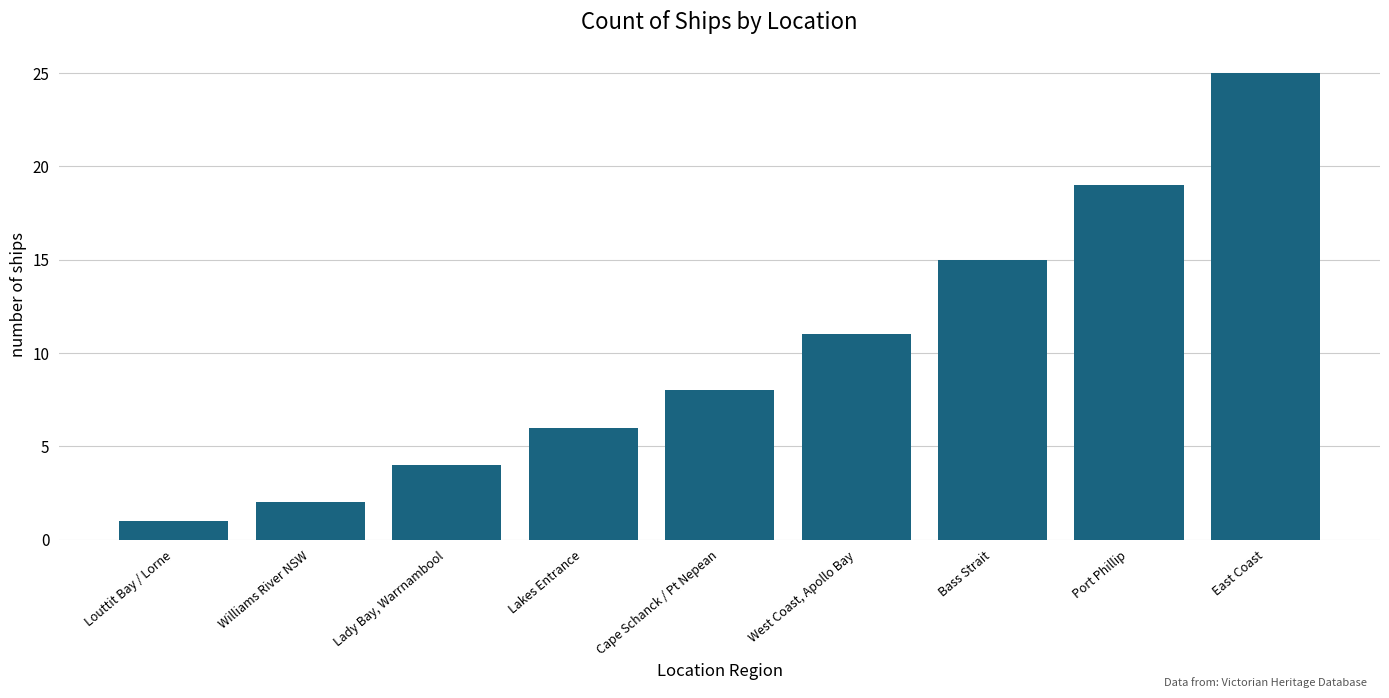

What is the approximate value at Port Phillip, to the nearest 10?

20